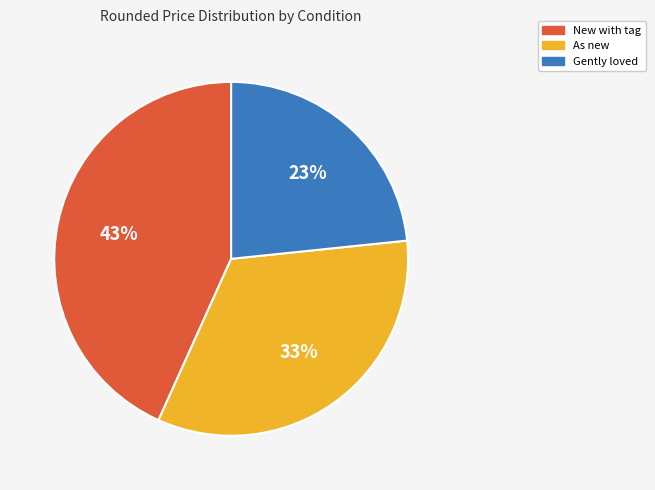

Is there a majority slice in this chart?

No